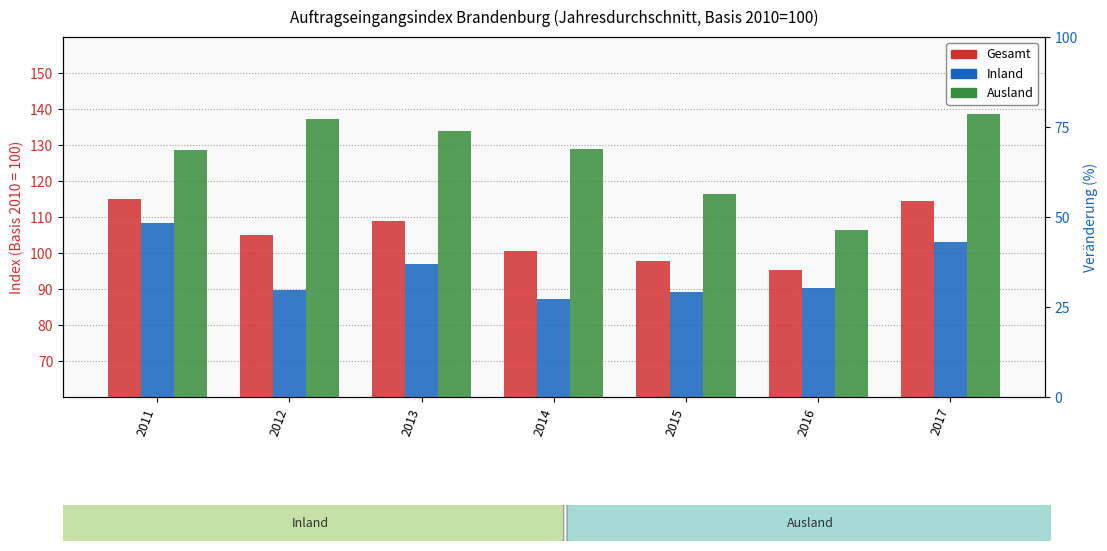

Which series has the widest spread of values?

Ausland